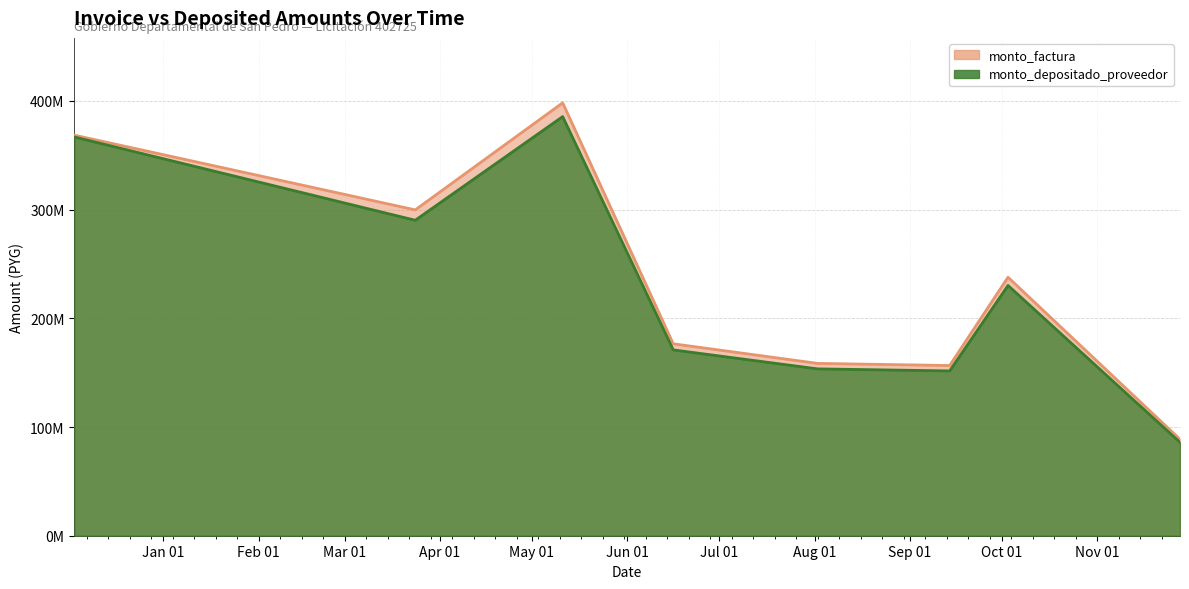

List the labels in order of monto_factura value, smallest first.

2022-11-28, 2022-09-14, 2022-08-02, 2022-06-16, 2022-10-03, 2022-03-24, 2021-12-03, 2022-05-11